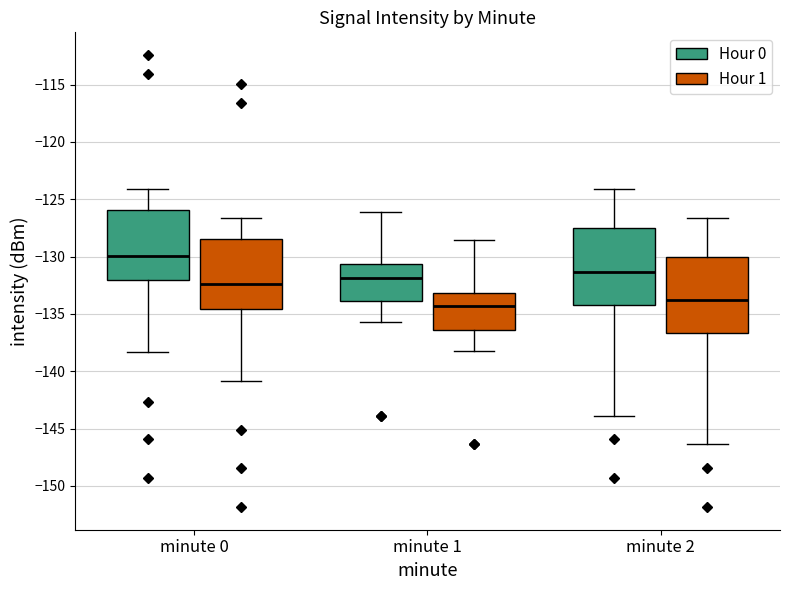

Where does the lower whisker of the box for minute 1 (Hour 0) end on the y-axis? The values are not printed on the chart, so give them approximately, as read against the axis.

-135.5